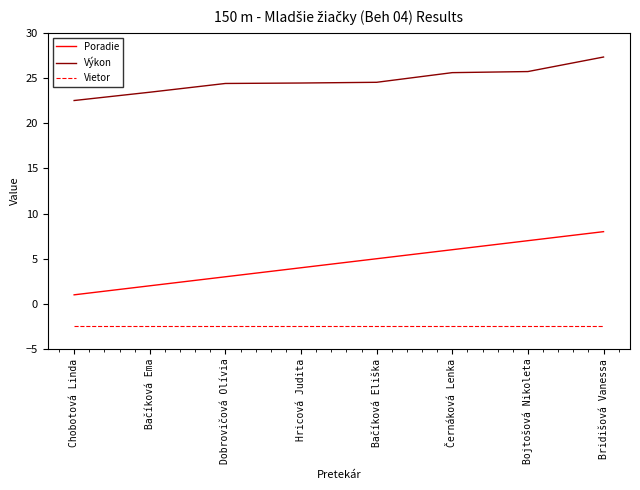

What is the maximum value for Vietor?

-2.4